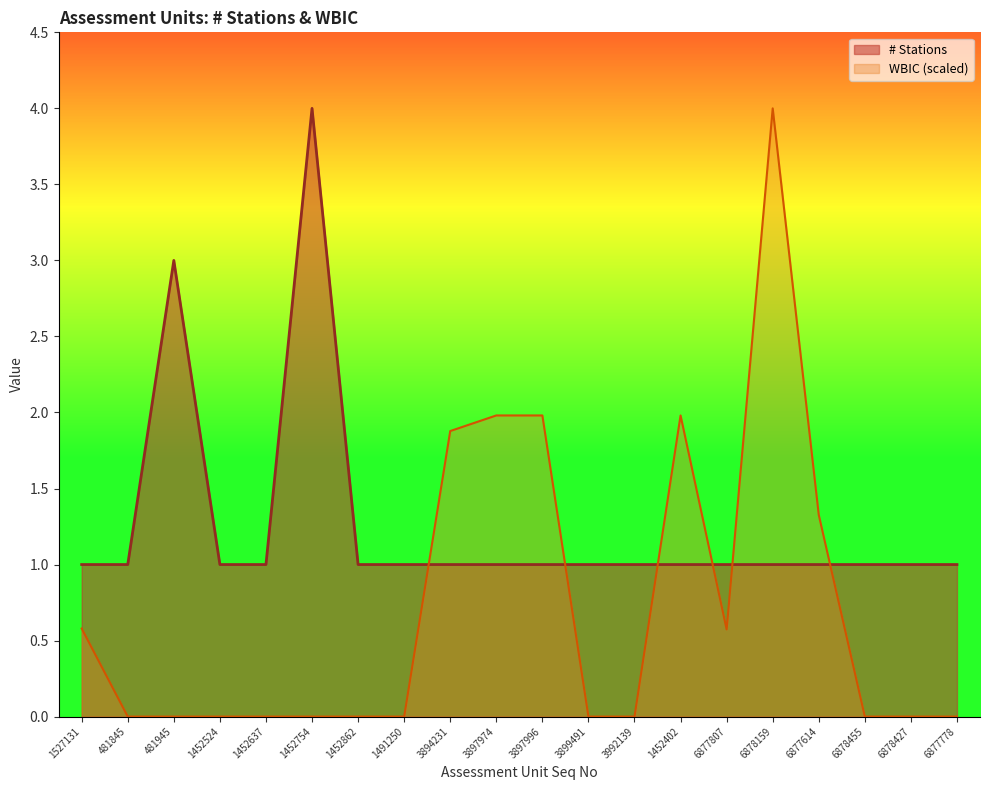

True or false: WBIC (scaled) has a value of 2.8 at 3894231.

False